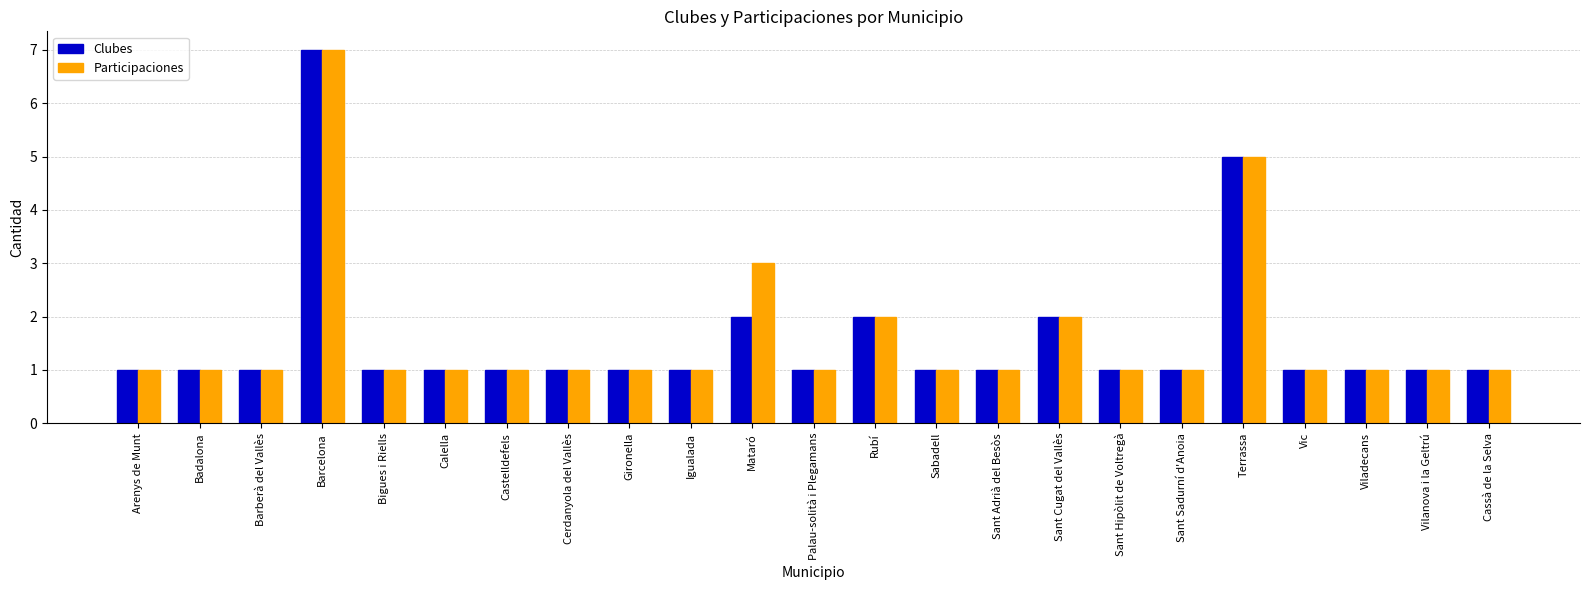

How many series are shown in this chart?

2